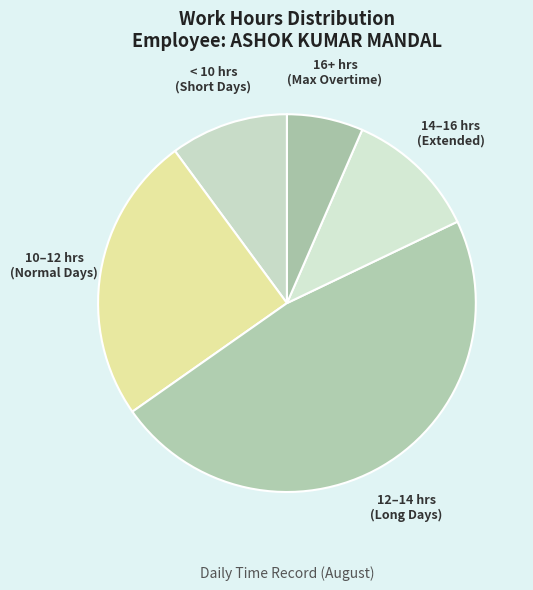

Combined, do 12–14 hrs (Long Days) and 14–16 hrs (Extended) account for over 50%?

Yes